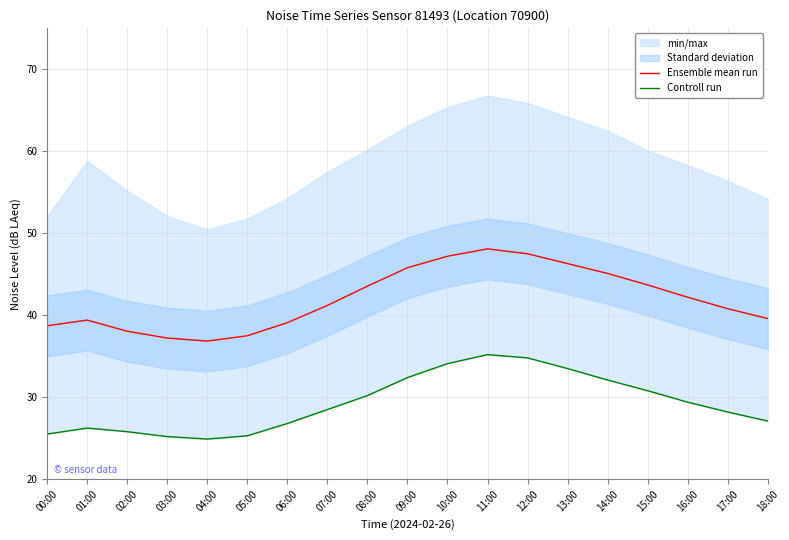

Rank the series by their average value, from lowest to highest.

Controll run, Ensemble mean run